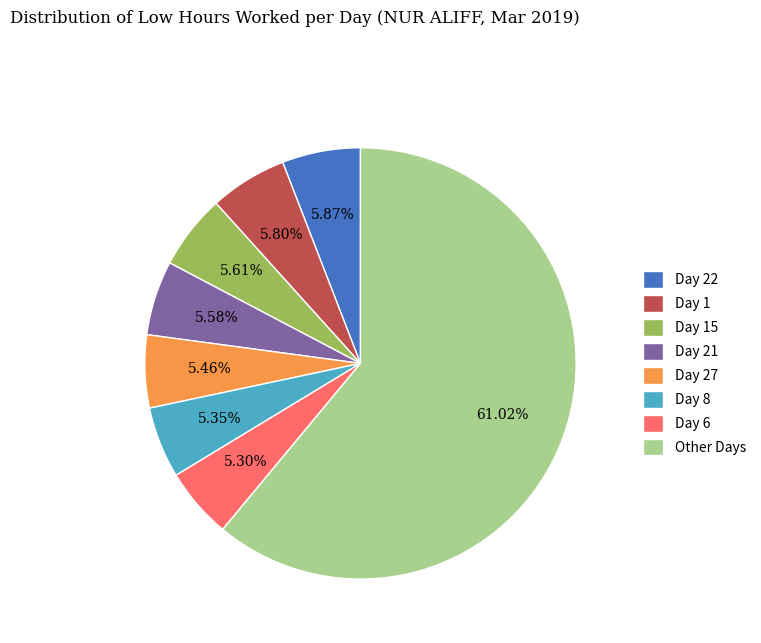

Approximately how many times larger is the value at Day 1 compared to Day 8?

1.1